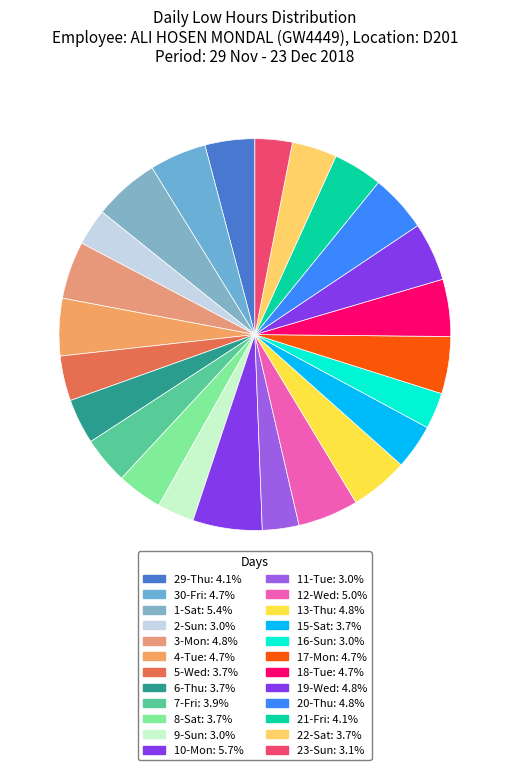

What percentage do 22-Sat and 10-Mon together represent?

9.4%